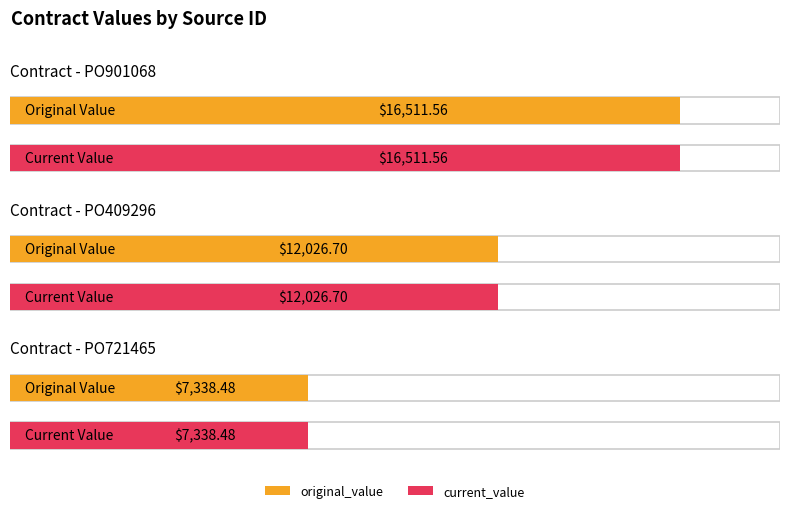

Count the number of categories in the chart.

3